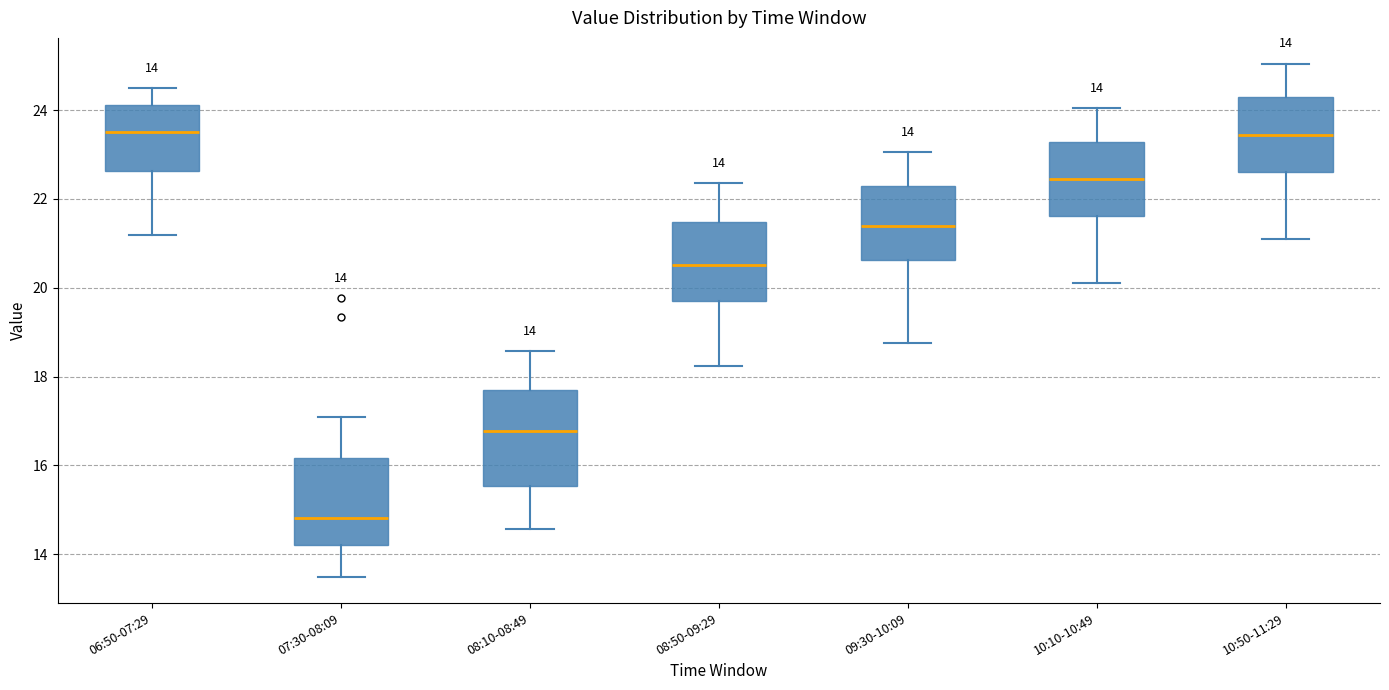

Comparing the boxes themselves (not the whiskers), which one is the tallest?

08:10-08:49